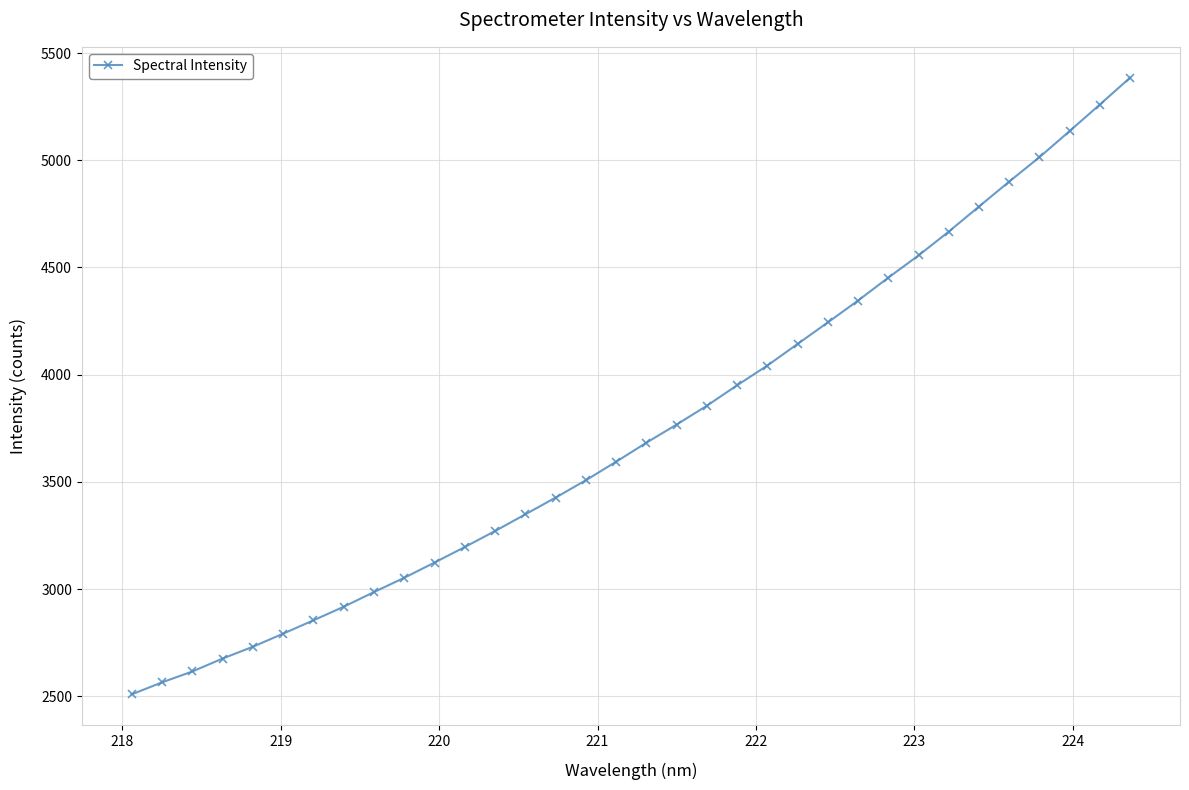

What is the value of the 21st point from the left?

3951.0